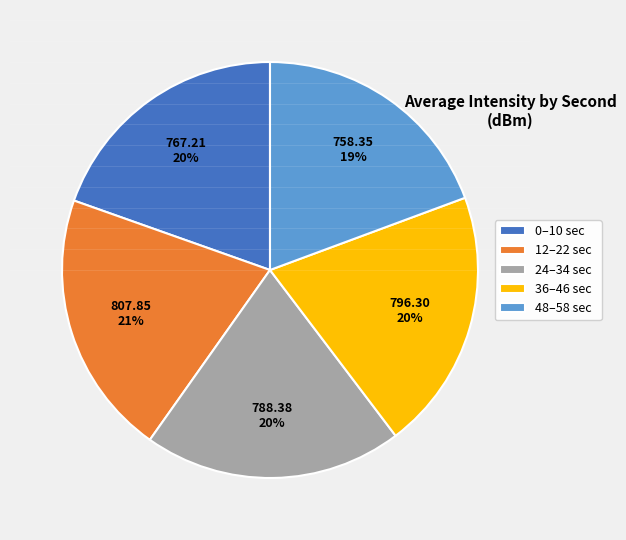

Is it true that 48–58 sec is 19% of the pie?

True